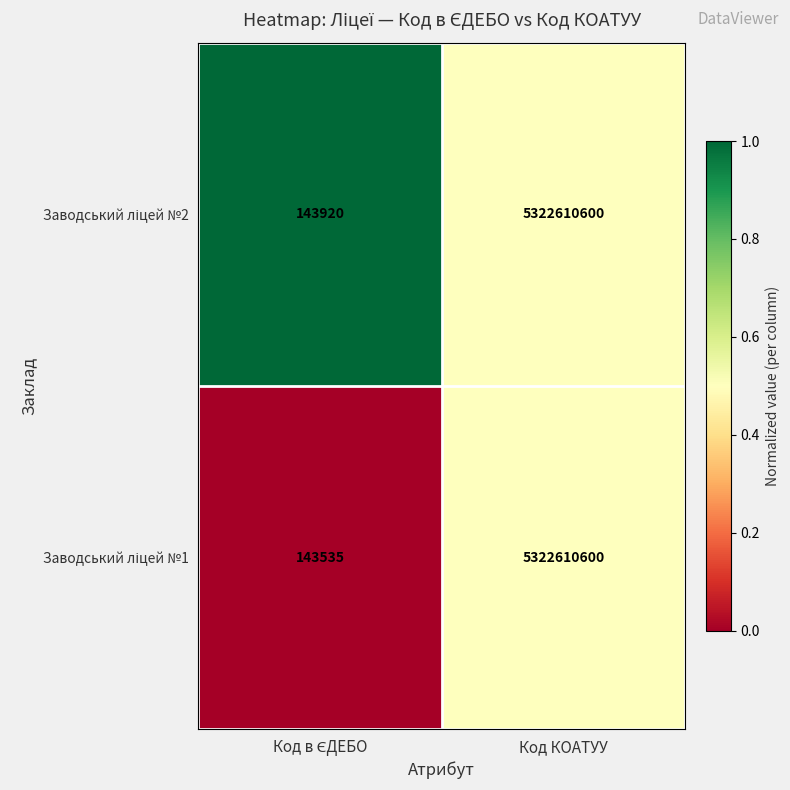

What is the maximum value shown in the chart?

5322610600